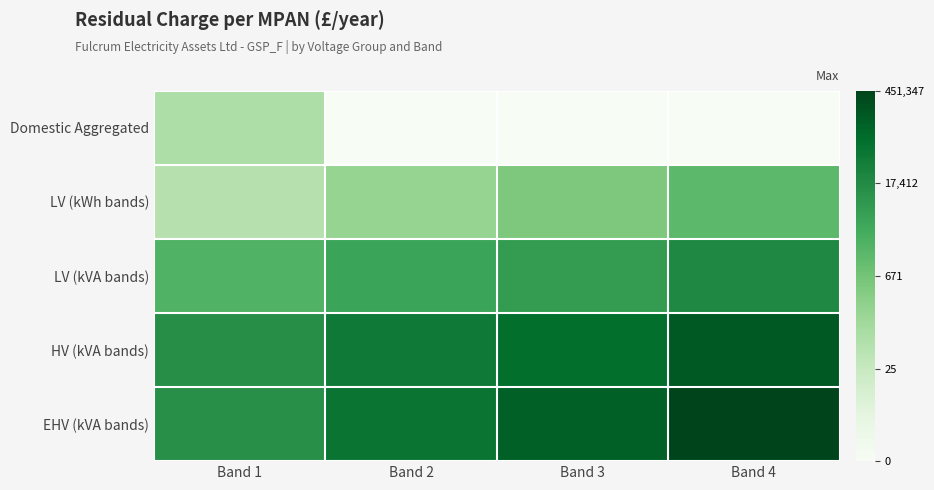

Which label corresponds to the largest value in the chart?

Band 4